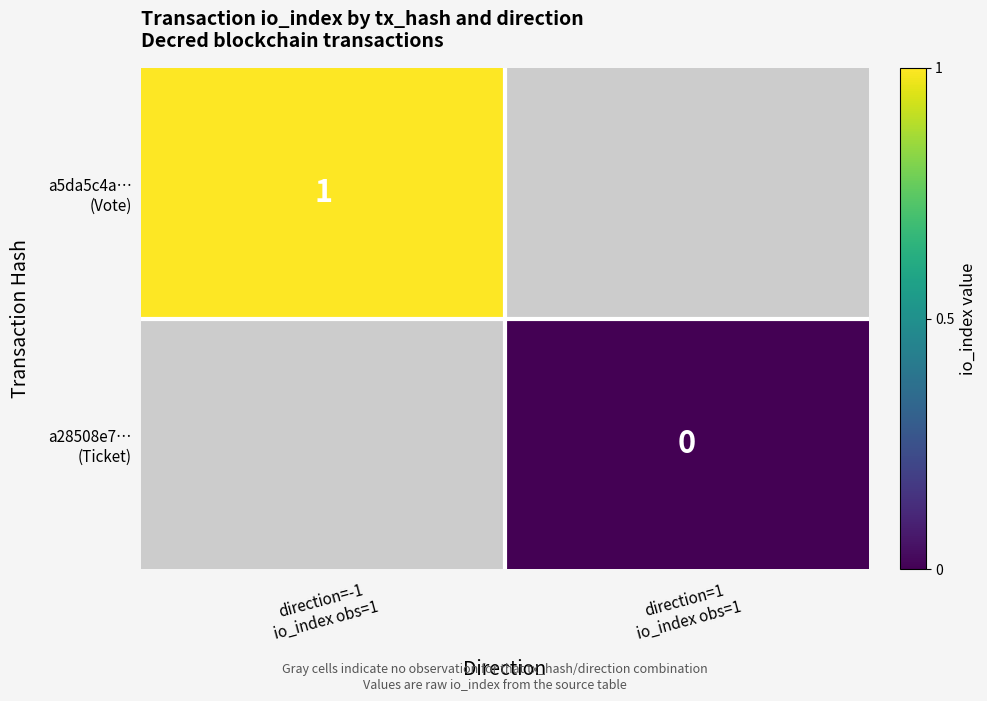

List the labels in order of a5da5c4a… (Vote) value, smallest first.

direction=-1 io_index obs=1, direction=1 io_index obs=1